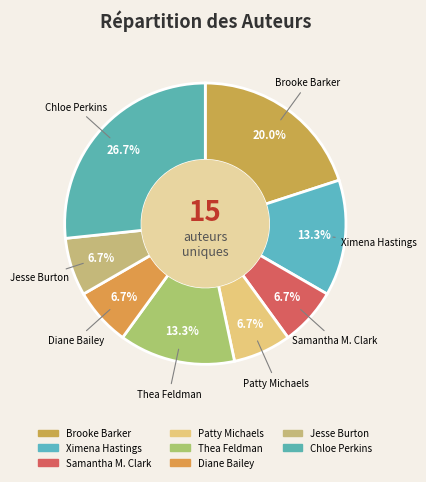

How many slices are in this pie chart?

8